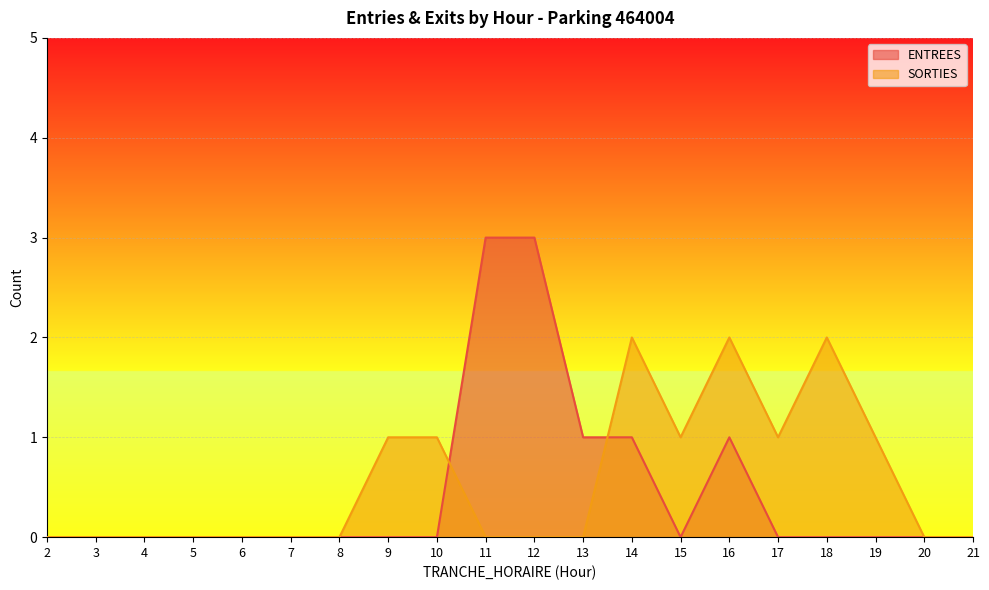

How many interior local peaks does the ENTREES series have?

1